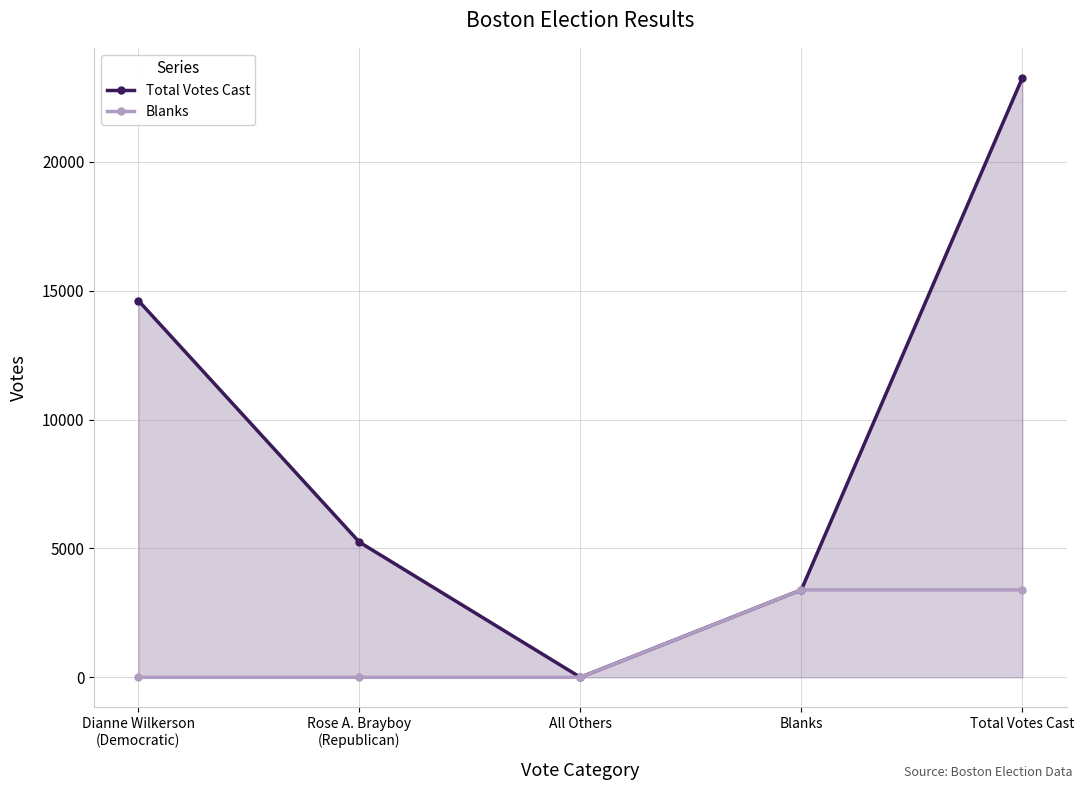

What is the value of the Total Votes Cast point at the 3rd from the left?

1